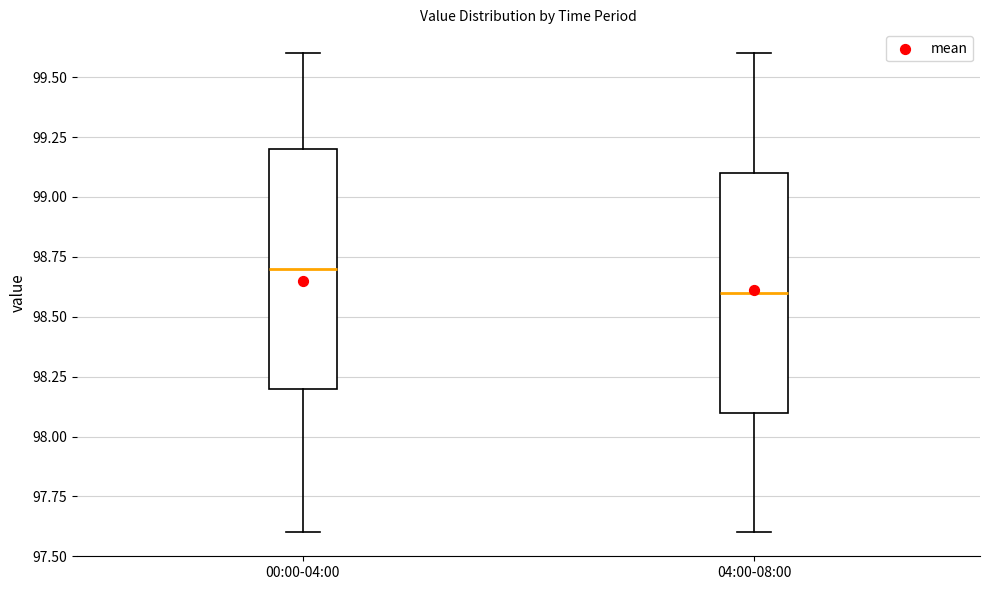

Which box's median line is the highest?

00:00-04:00